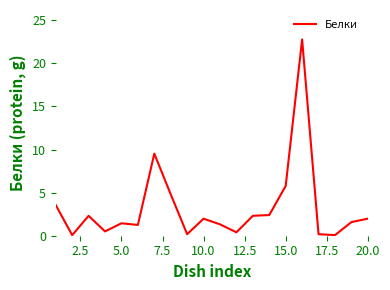

The chart shows a value of 5.8 at 15.0. True or false?

True